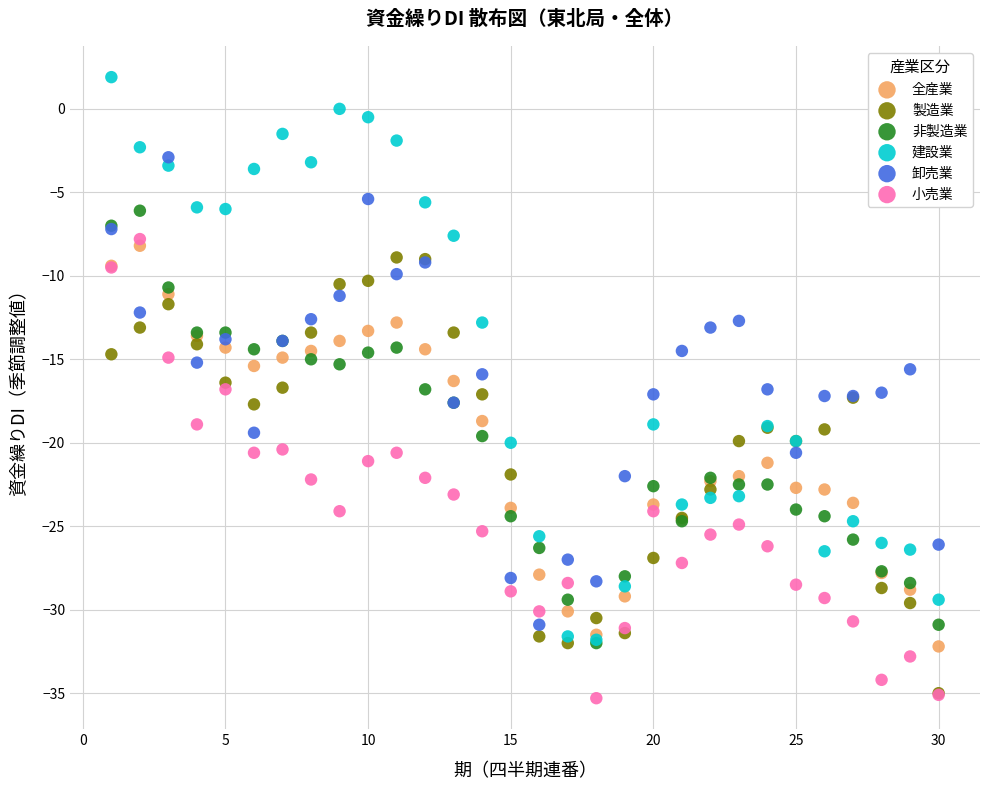

What are all the series names shown in the legend?

全産業, 製造業, 非製造業, 建設業, 卸売業, 小売業